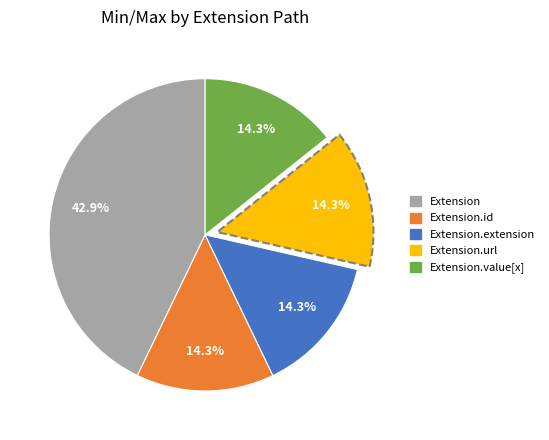

Is there a majority slice in this chart?

No